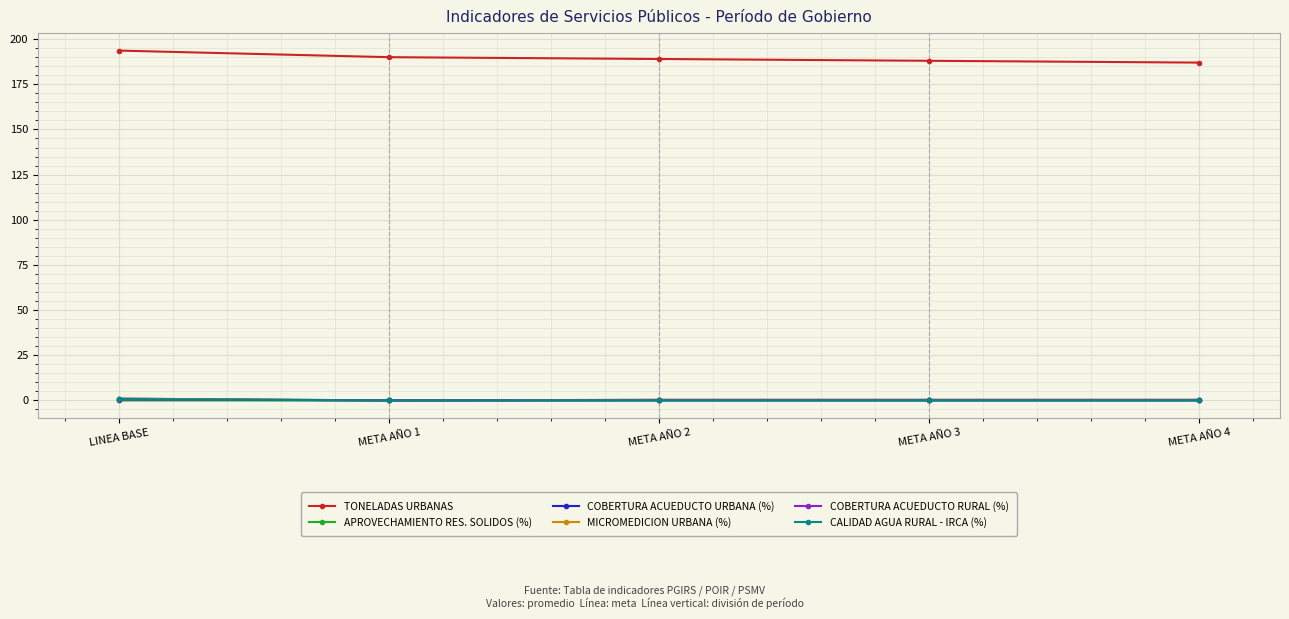

Reading left to right, transcribe all the data shown in this chart.

TONELADAS URBANAS: LINEA BASE=193.6	META AÑO 1=190.0	META AÑO 2=189.0	META AÑO 3=188.0	META AÑO 4=187.0
APROVECHAMIENTO RES. SOLIDOS (%): LINEA BASE=0.0	META AÑO 1=0.0	META AÑO 2=0.0	META AÑO 3=0.0	META AÑO 4=0.1
COBERTURA ACUEDUCTO URBANA (%): LINEA BASE=1.0	META AÑO 1=0.0	META AÑO 2=0.3	META AÑO 3=0.3	META AÑO 4=0.3
MICROMEDICION URBANA (%): LINEA BASE=1.0	META AÑO 1=0.0	META AÑO 2=0.3	META AÑO 3=0.3	META AÑO 4=0.3
COBERTURA ACUEDUCTO RURAL (%): LINEA BASE=0.5	META AÑO 1=0.0	META AÑO 2=0.0	META AÑO 3=0.0	META AÑO 4=0.0
CALIDAD AGUA RURAL - IRCA (%): LINEA BASE=0.7	META AÑO 1=0.0	META AÑO 2=0.0	META AÑO 3=0.0	META AÑO 4=0.0